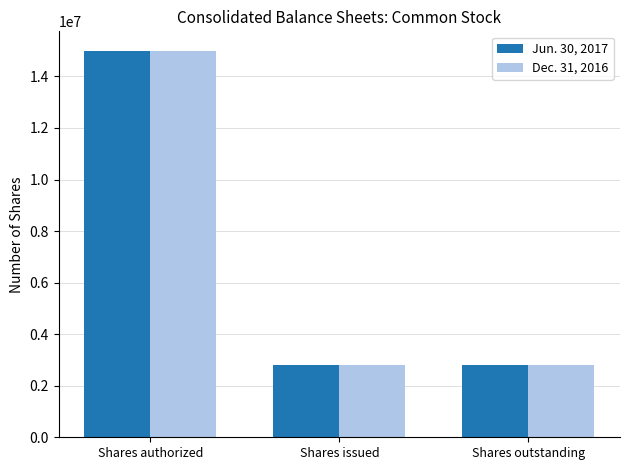

At Shares outstanding, list the series in order from largest to smallest.

Jun. 30, 2017, Dec. 31, 2016